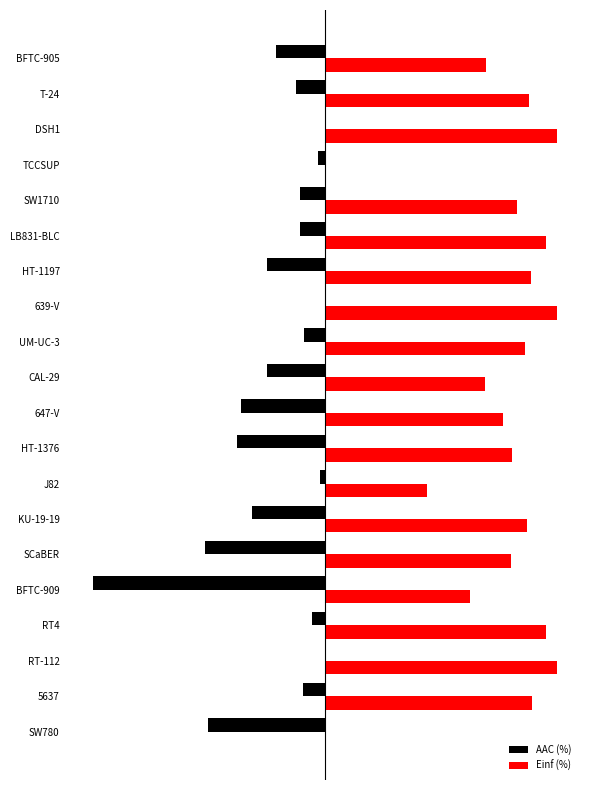

At which label is Einf (%) closest to 5?

J82